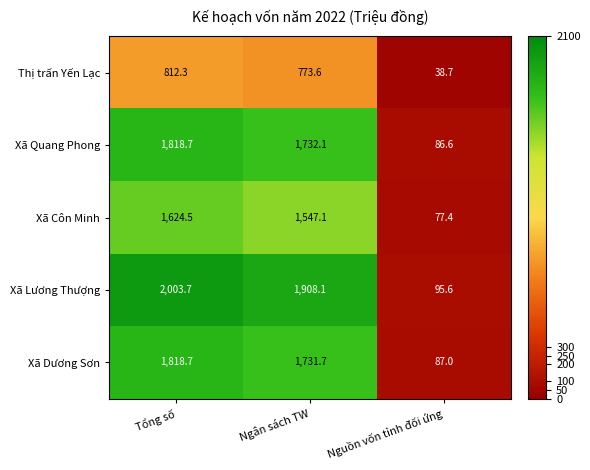

At which category does the chart reach its peak across all series?

Tổng số